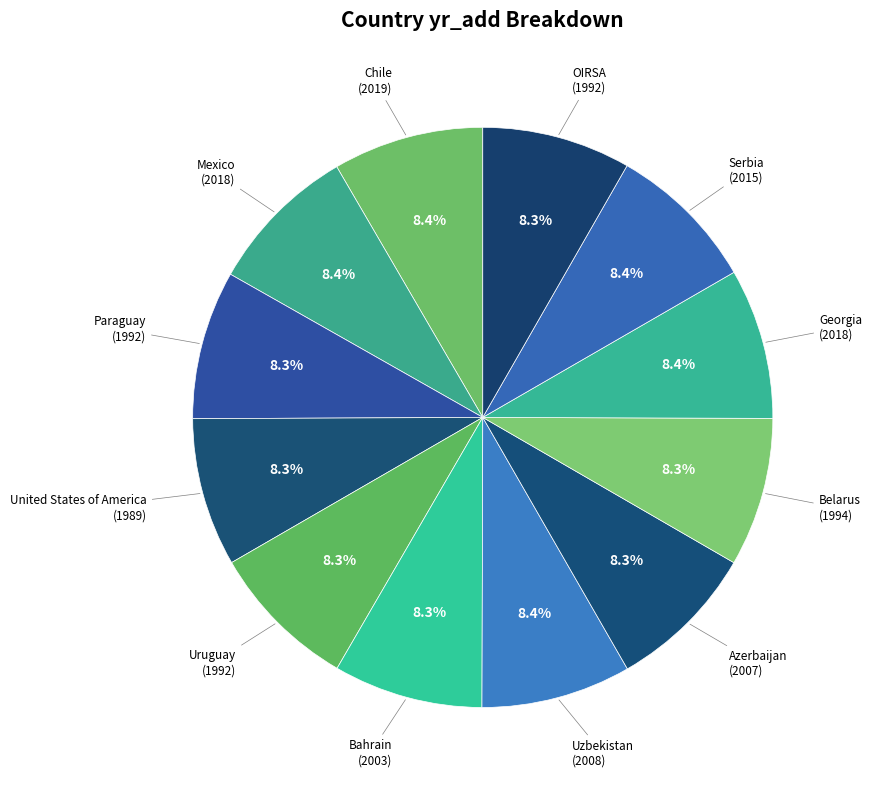

To the nearest percent, what is the average slice percentage?

8%